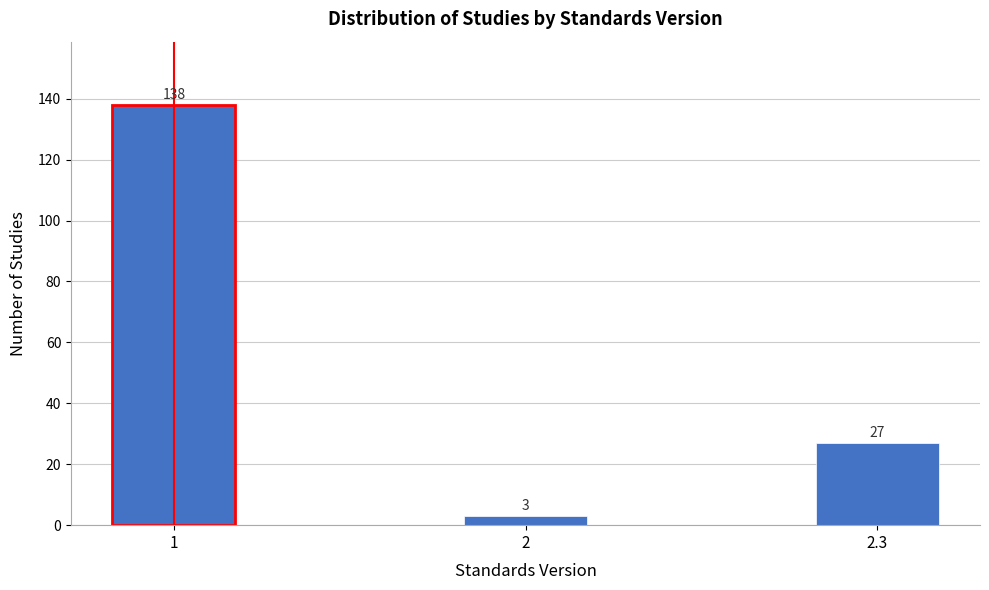

Reading left to right, extract all data points from this chart.

1=138	2=3	2.3=27